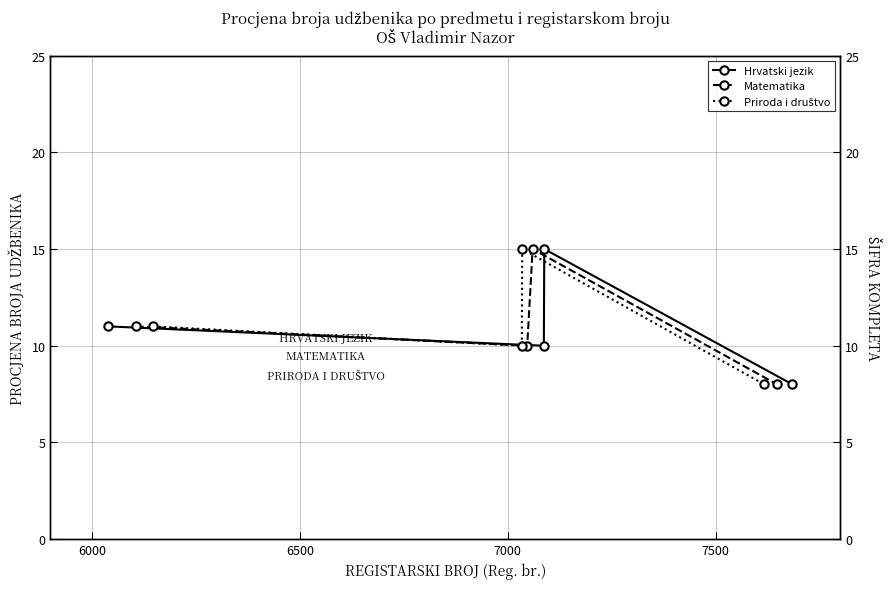

What is the value of the Priroda i društvo point at the 4th from the left?

8